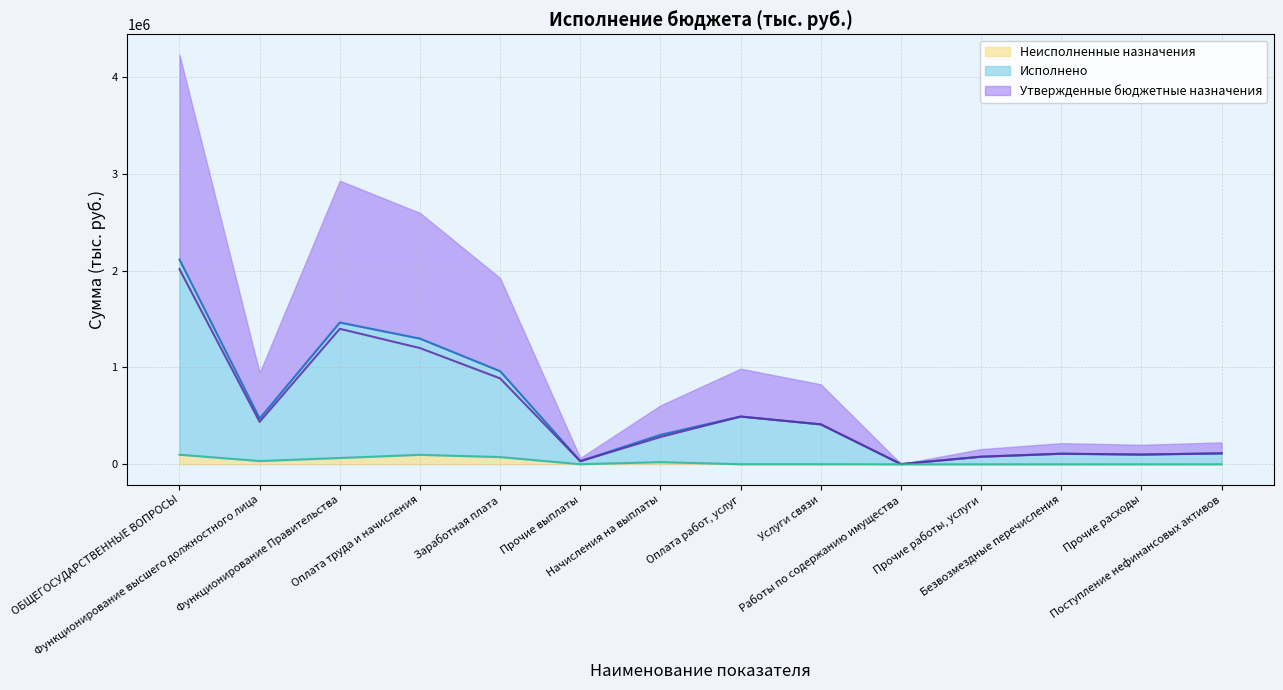

Where is the first local minimum for Исполнено?

Функционирование высшего должностного лица